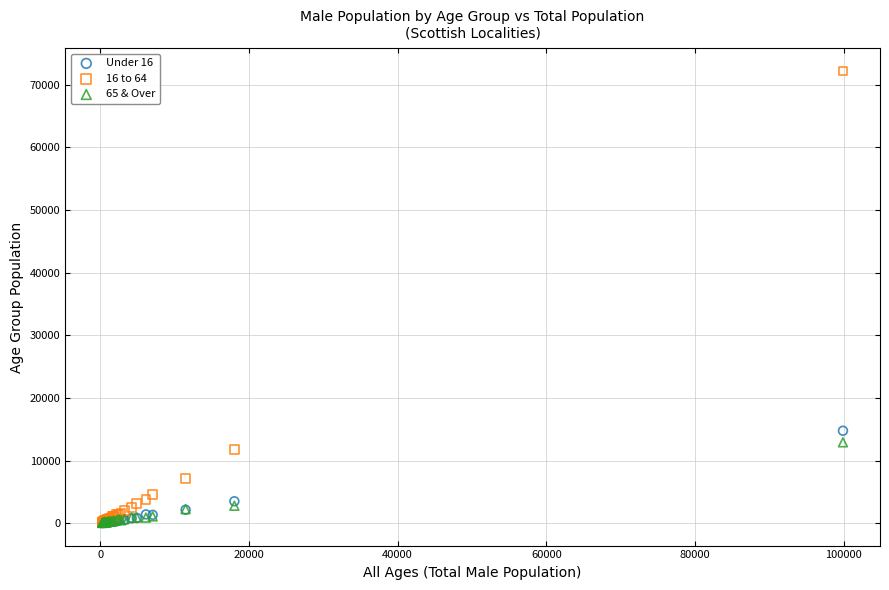

What are all the series names shown in the legend?

Under 16, 16 to 64, 65 & Over